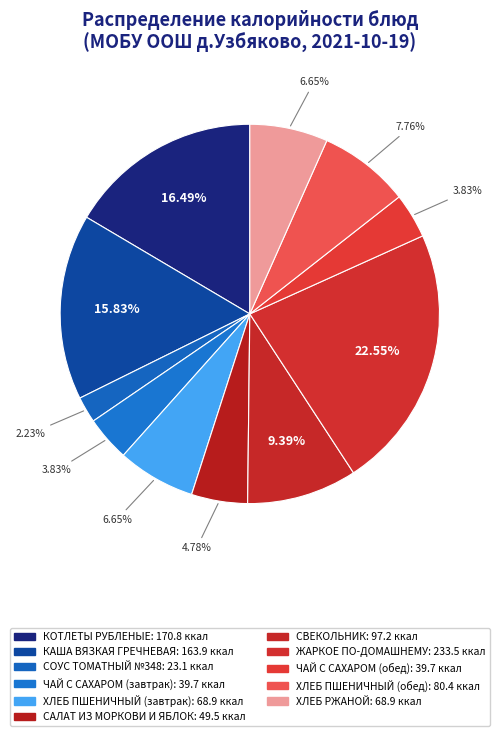

Combined, do СВЕКОЛЬНИК and КАША ВЯЗКАЯ ГРЕЧНЕВАЯ account for over 50%?

No